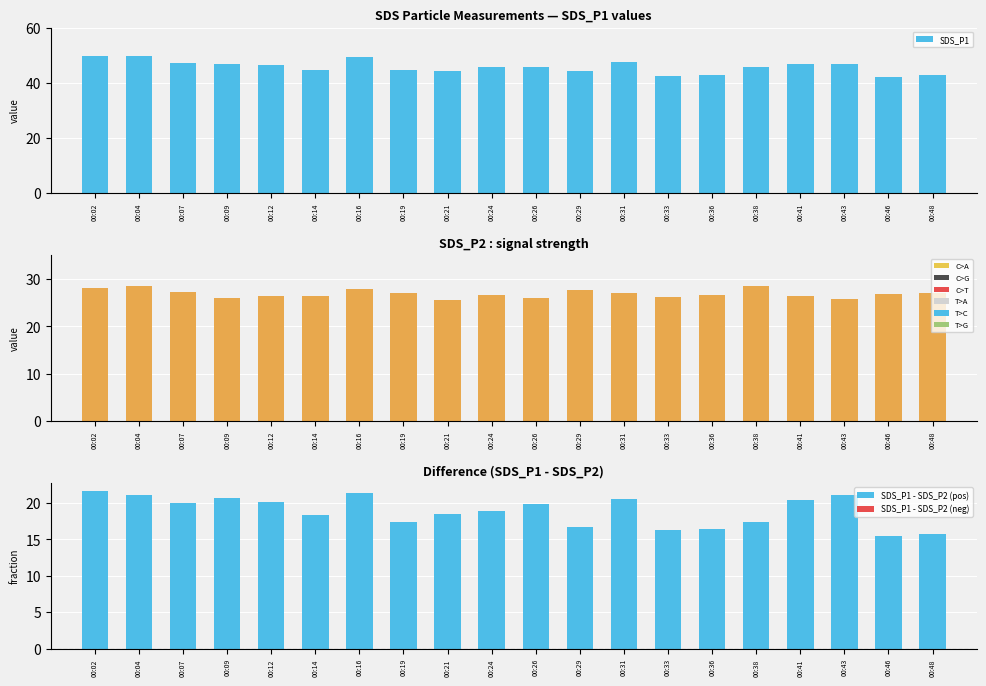

Rank the series by their average value, from lowest to highest.

SDS_P1 - SDS_P2 (neg), SDS_P1 - SDS_P2 (pos), SDS_P2, SDS_P1